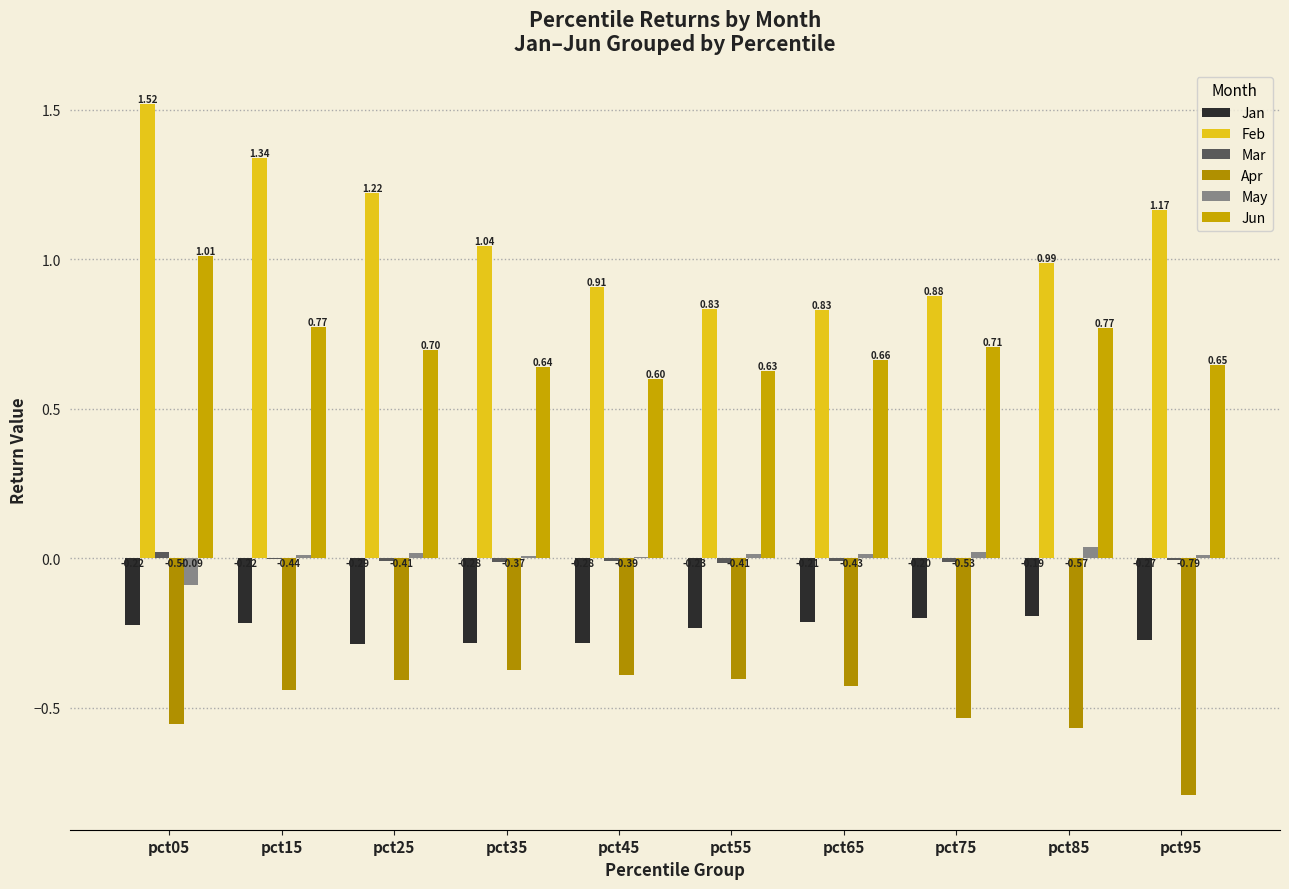

True or false: Jun has a value of 1.2 at pct15.

False